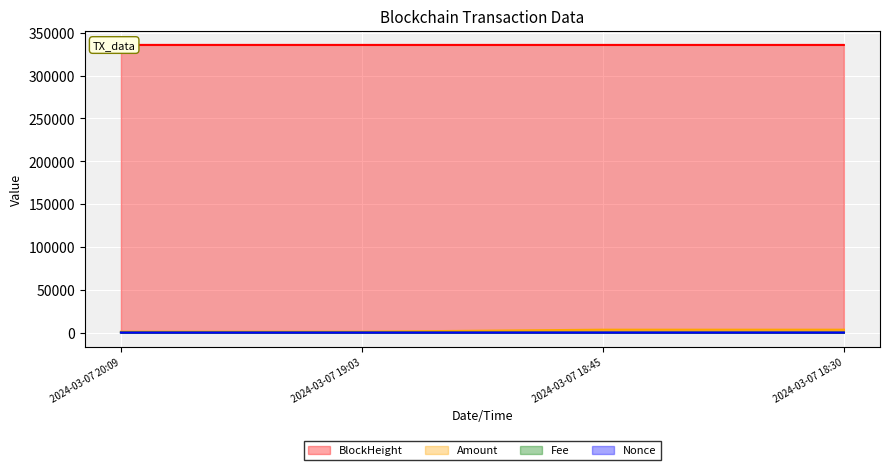

List the labels in order of Nonce value, smallest first.

2024-03-07 18:45, 2024-03-07 20:09, 2024-03-07 19:03, 2024-03-07 18:30